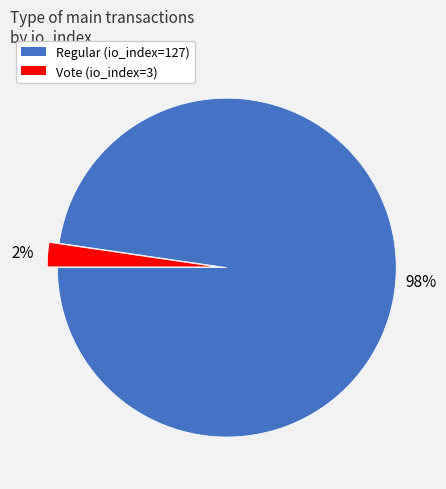

Which slice is the largest?

Regular (io_index=127)